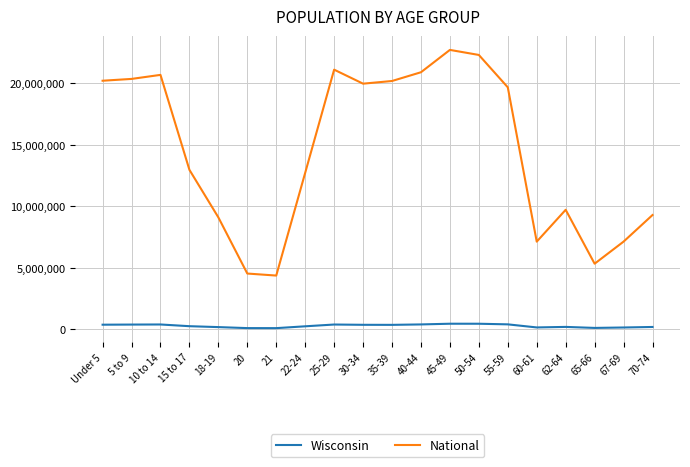

The value of National at 70-74 is 9278166. True or false?

True